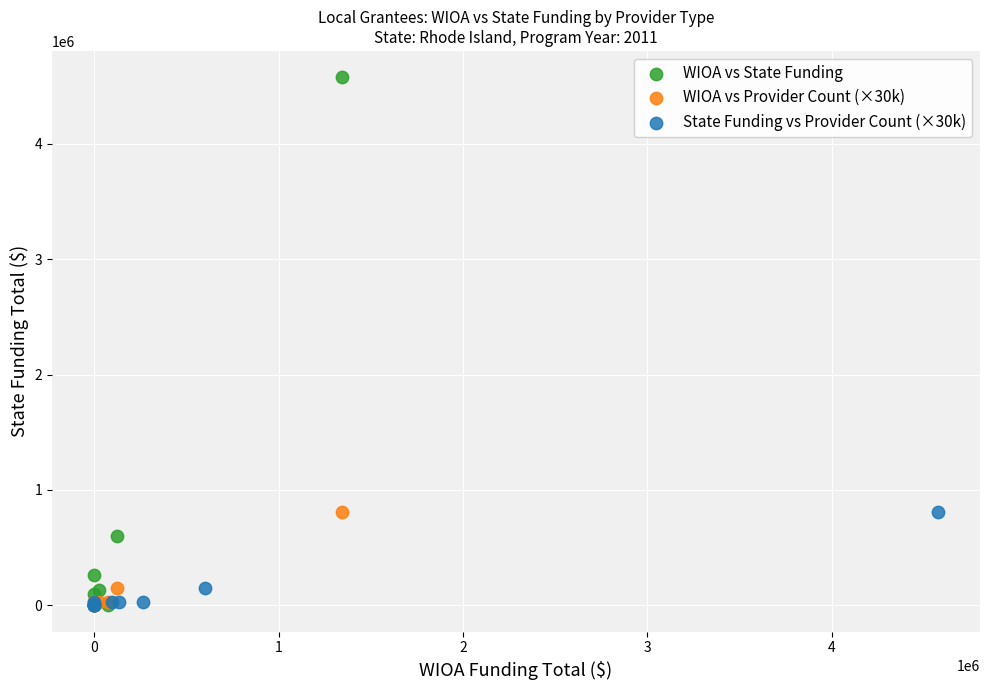

Which series reaches the maximum Y coordinate?

WIOA vs State Funding